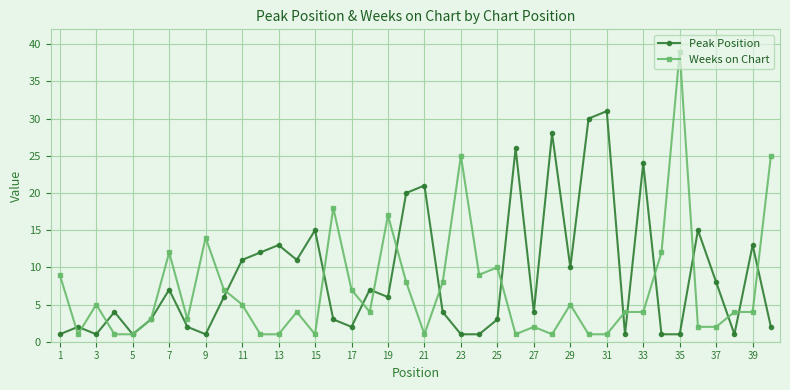

How many interior local peaks does the Peak Position series have?

13